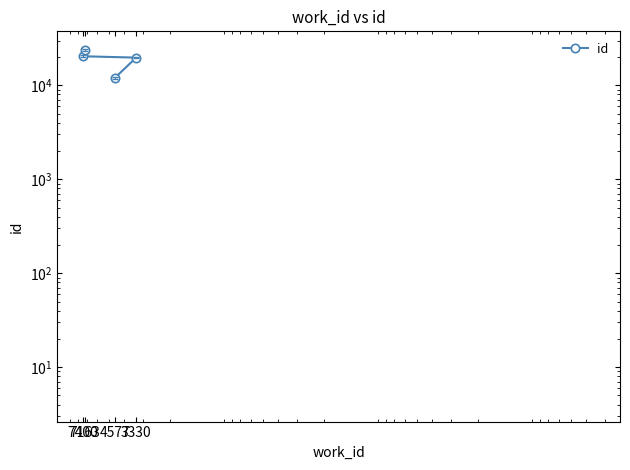

What is the ratio of the value at 3330 to the value at 4577?

1.6